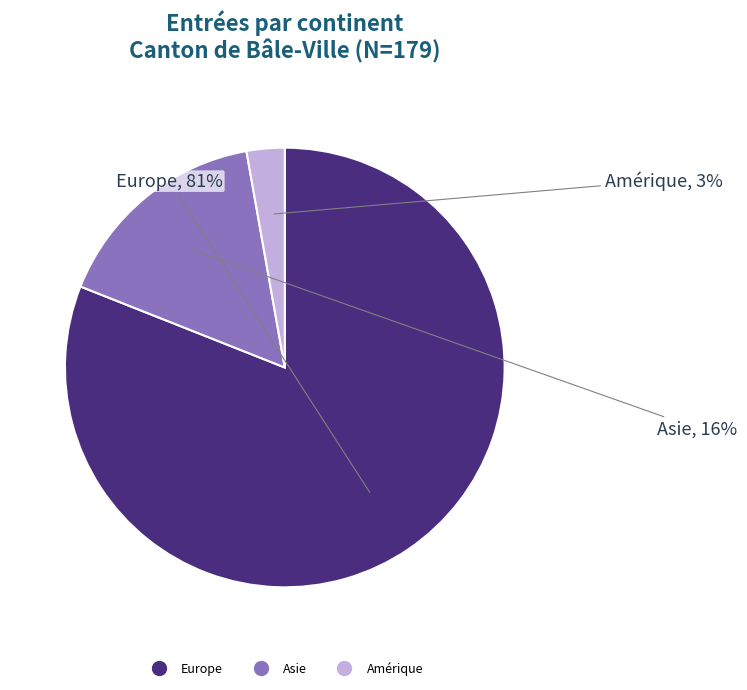

To the nearest percent, what is the average slice percentage?

33%